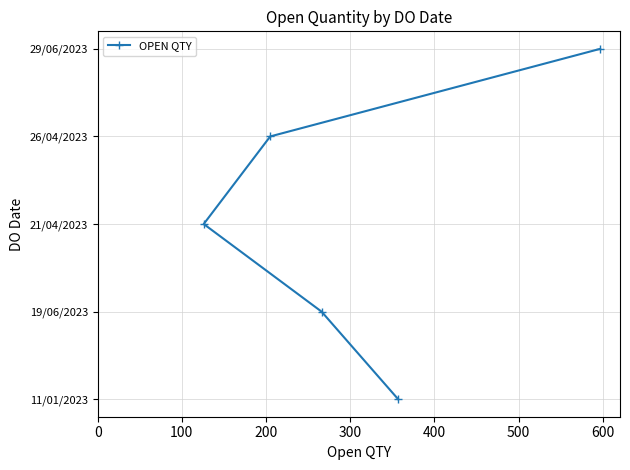

What is the change in value from 100 to 400?

+3